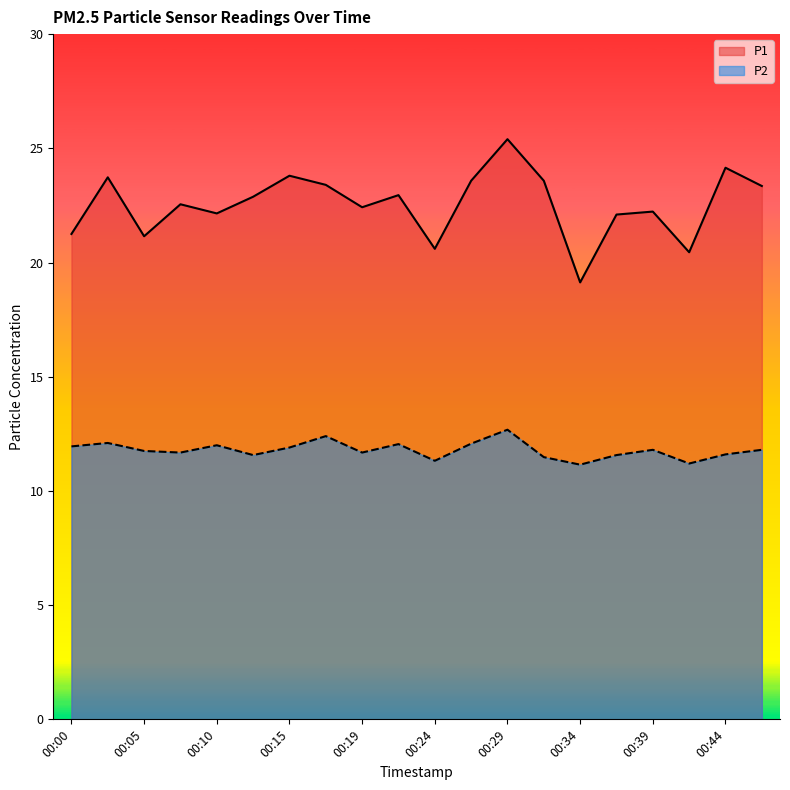

What is the average value of the P2 series?

11.8